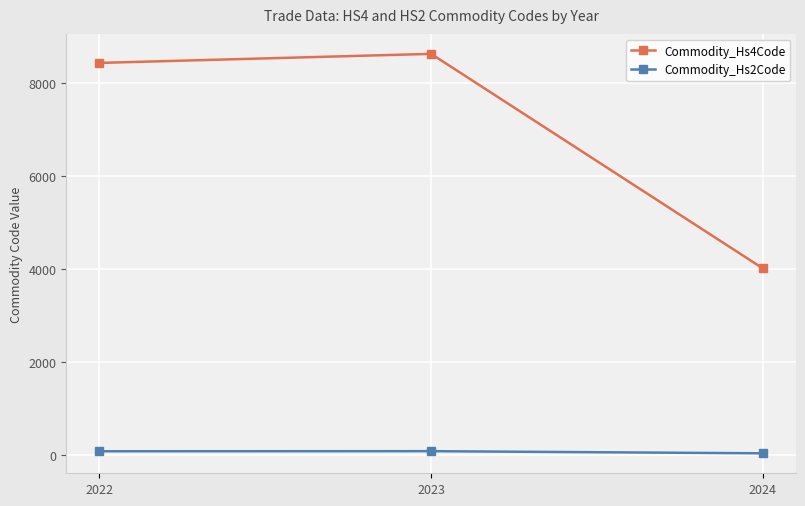

Count the number of data series in this chart.

2